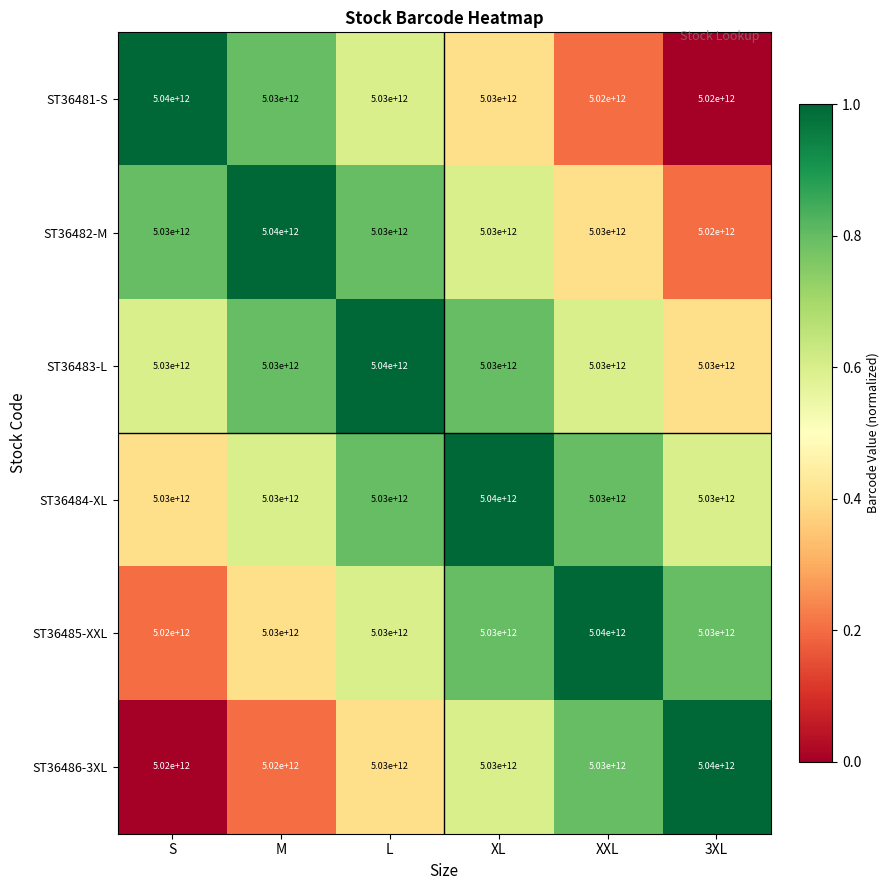

How many ST36481-S values are between 5020000000000 and 5030000000000?

5